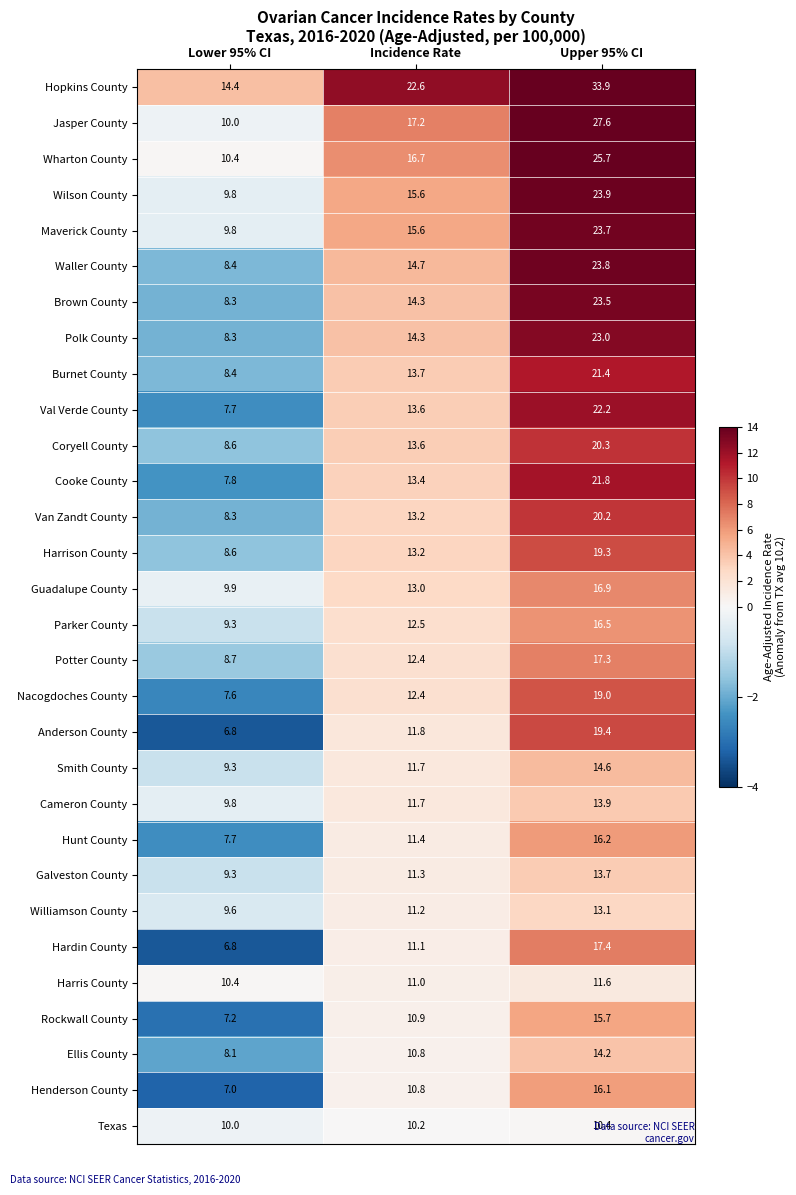

Rank the series by their maximum value, from highest to lowest.

Hopkins County, Jasper County, Wharton County, Wilson County, Waller County, Maverick County, Brown County, Polk County, Val Verde County, Cooke County, Burnet County, Coryell County, Van Zandt County, Anderson County, Harrison County, Nacogdoches County, Hardin County, Potter County, Guadalupe County, Parker County, Hunt County, Henderson County, Rockwall County, Smith County, Ellis County, Cameron County, Galveston County, Williamson County, Harris County, Texas